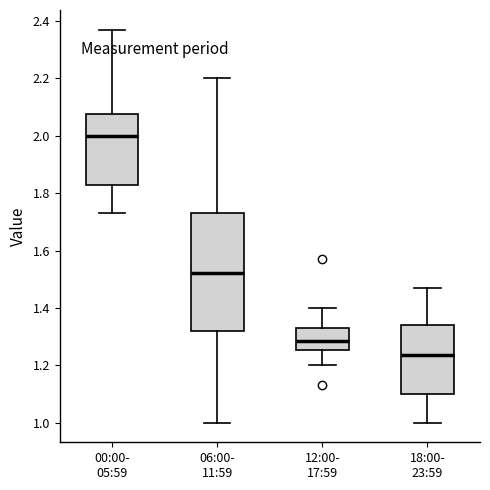

Reading left to right, read every box against the y-axis: the position of its median line, the range the box covers, and the ends of its whiskers. The values are not printed on the chart, so give them approximately, as read against the axis.

00:00- 05:59: median 2.00, box 1.84 to 2.08, whiskers 1.74 to 2.38
06:00- 11:59: median 1.52, box 1.32 to 1.74, whiskers 1.00 to 2.20
12:00- 17:59: median 1.28, box 1.26 to 1.34, whiskers 1.20 to 1.40
18:00- 23:59: median 1.24, box 1.10 to 1.34, whiskers 1.00 to 1.48